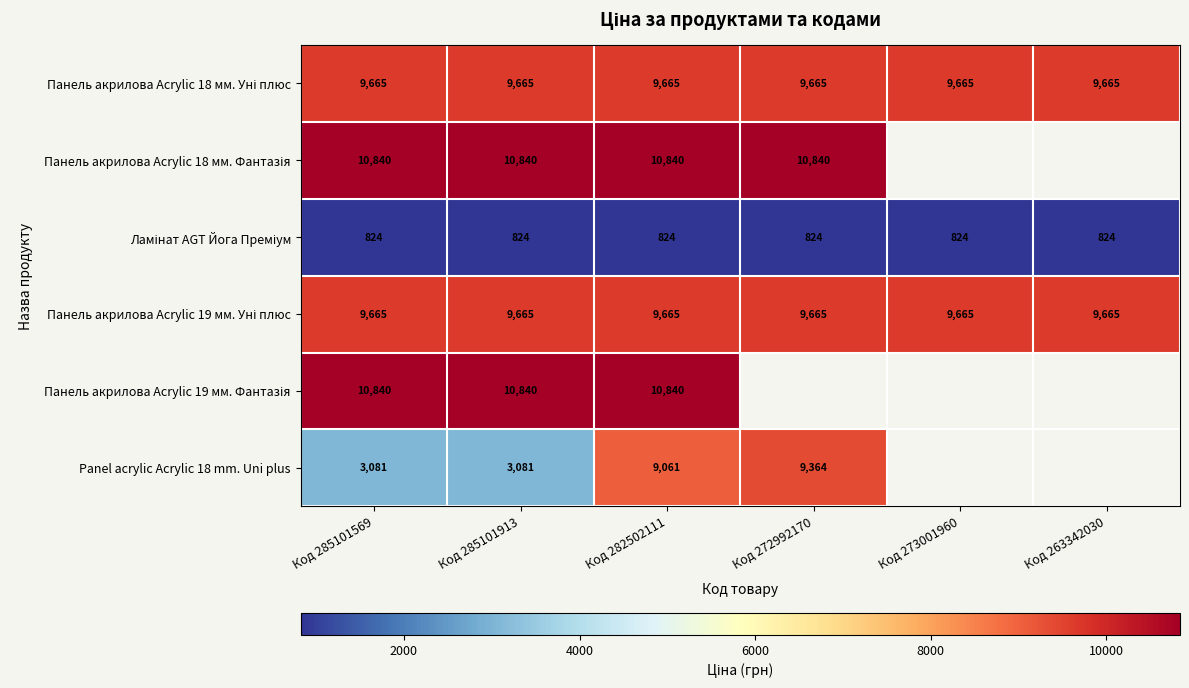

At which label is Панель акрилова Acrylic 19 мм. Фантазія closest to 10840?

Код 285101569